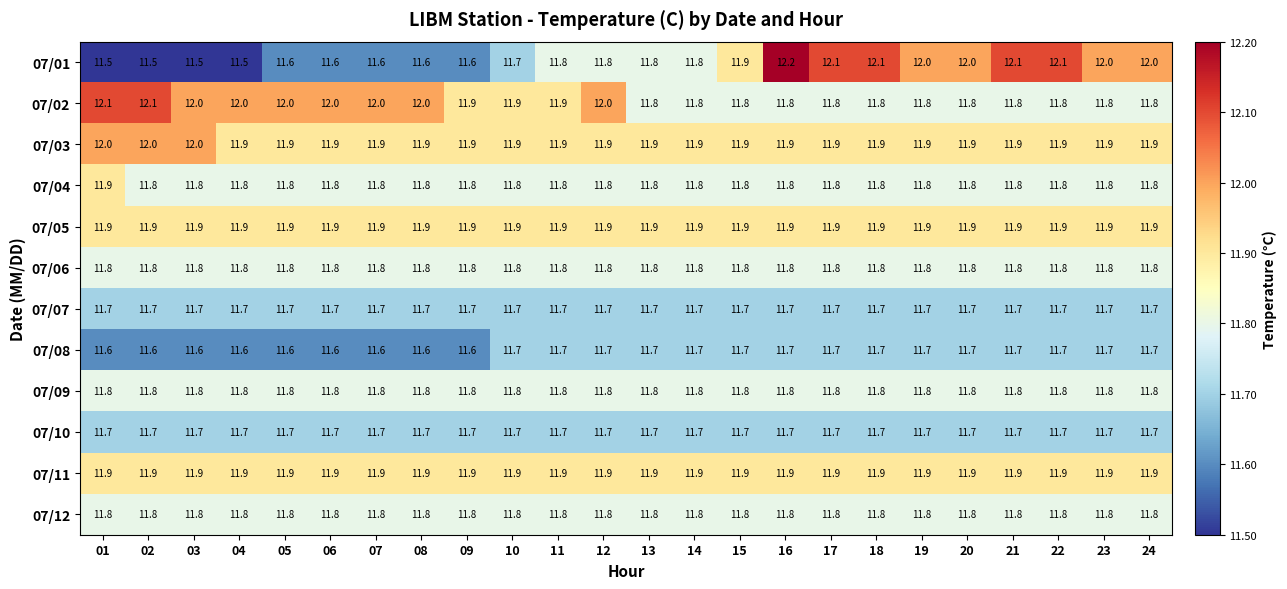

Which series changed the most between 20 and 22?

07/01